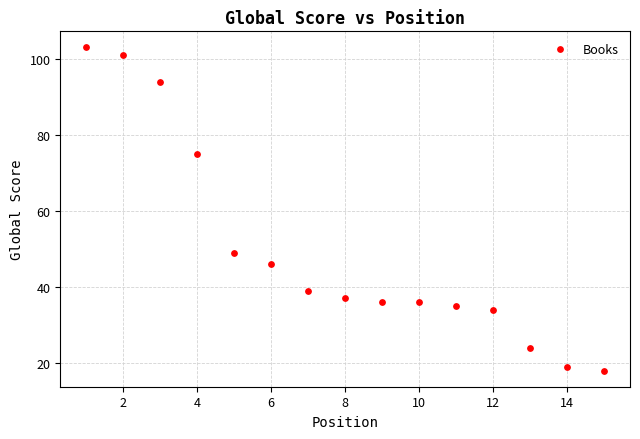

What is the range of Y values (max minus min)?

85